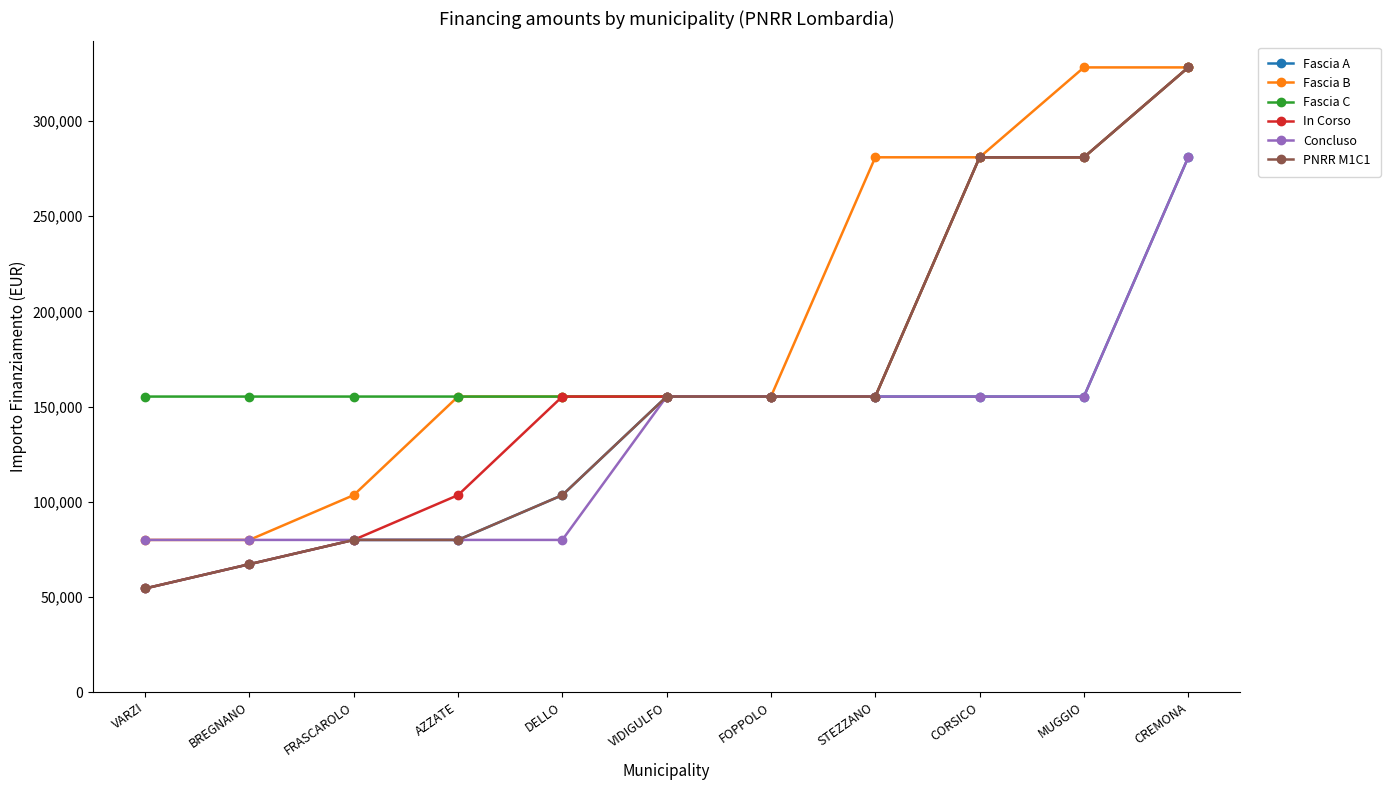

Count the number of categories in the chart.

11